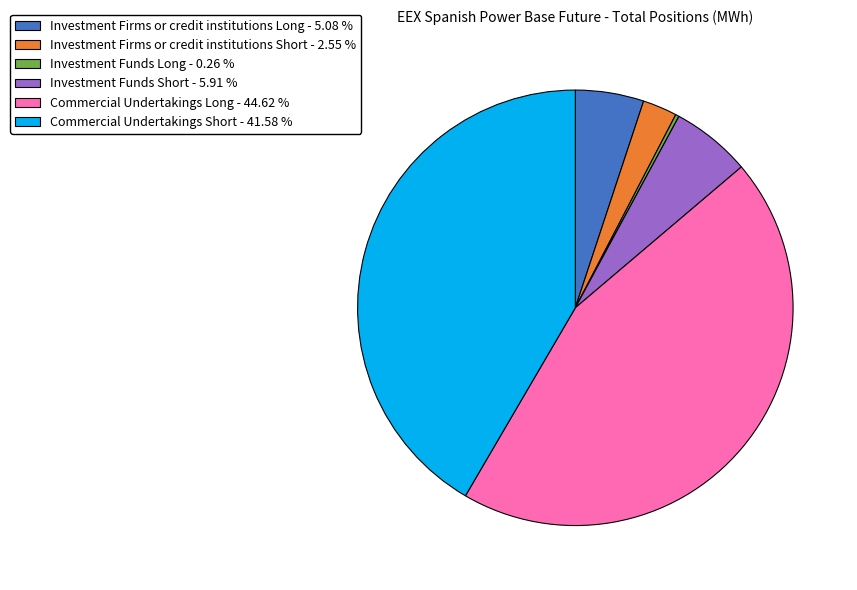

Is Commercial Undertakings Short the majority of the pie?

No